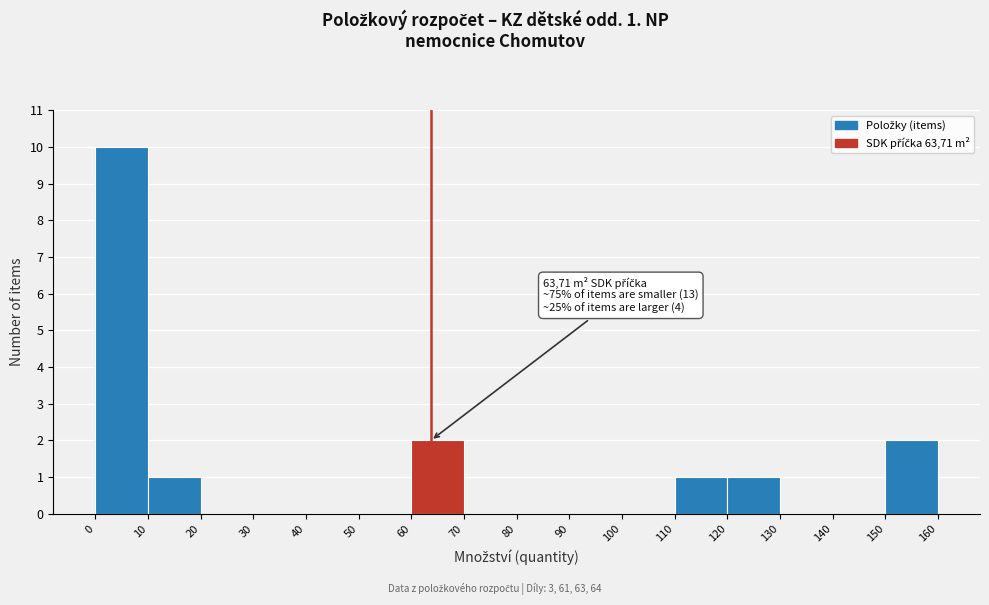

Over which range of the x-axis is the bar tallest?

0 to 10